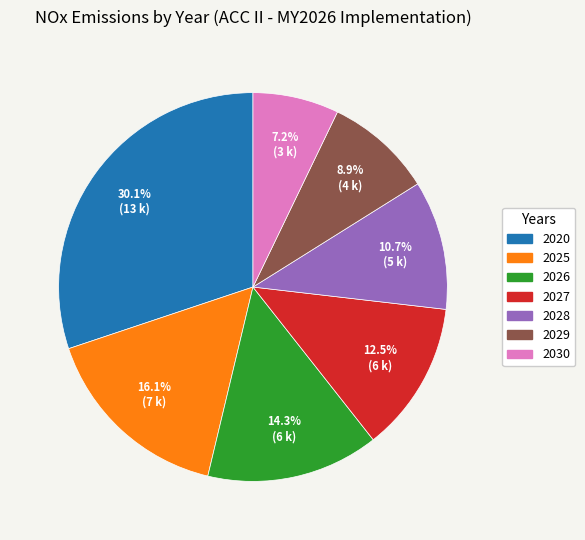

What percentage is NOT represented by 2028?

89.3%